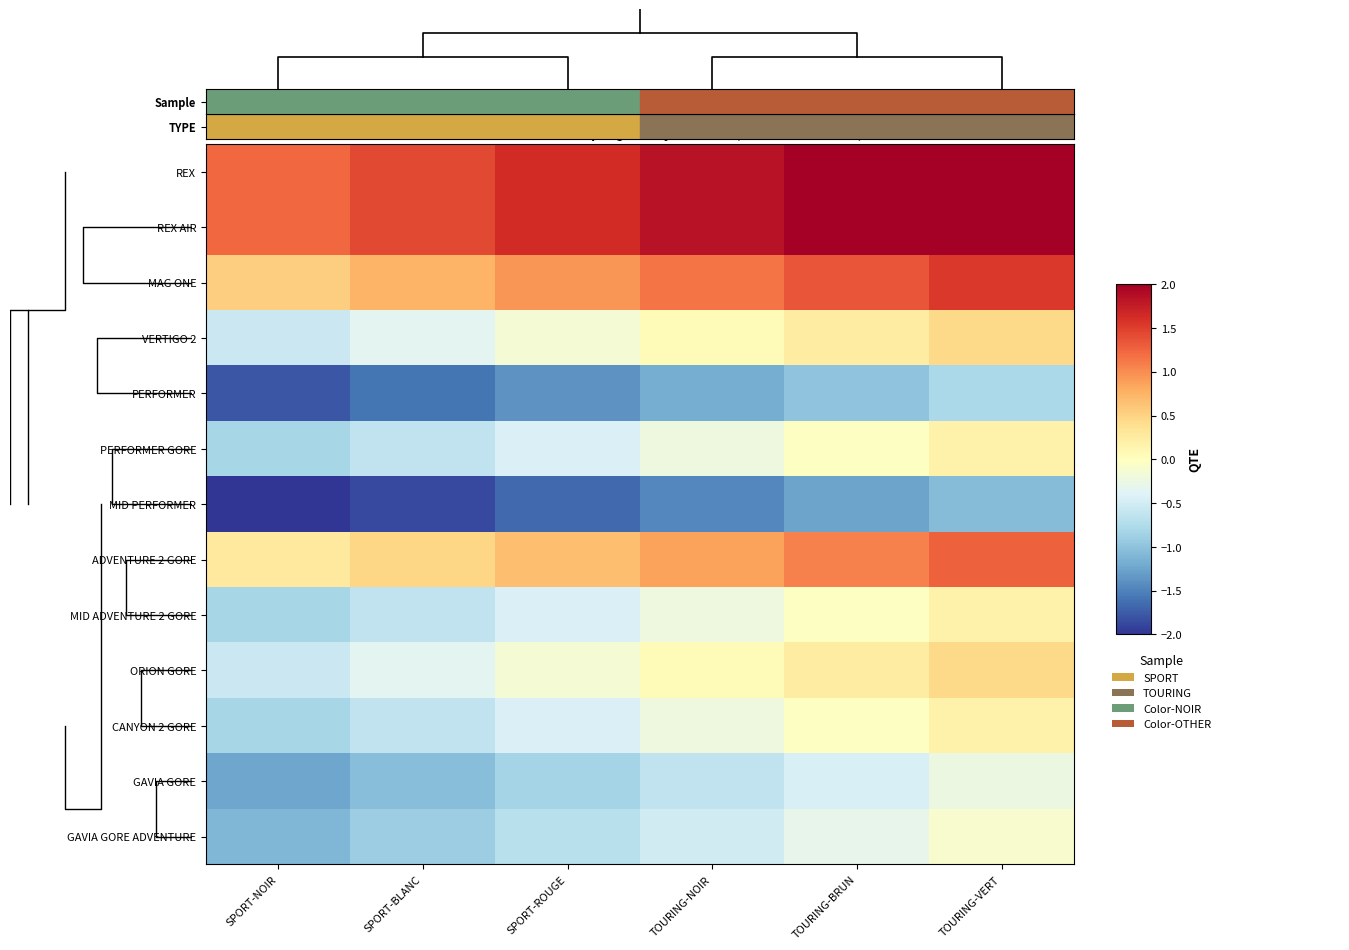

What is the sum of all MID PERFORMER values?

-9.4